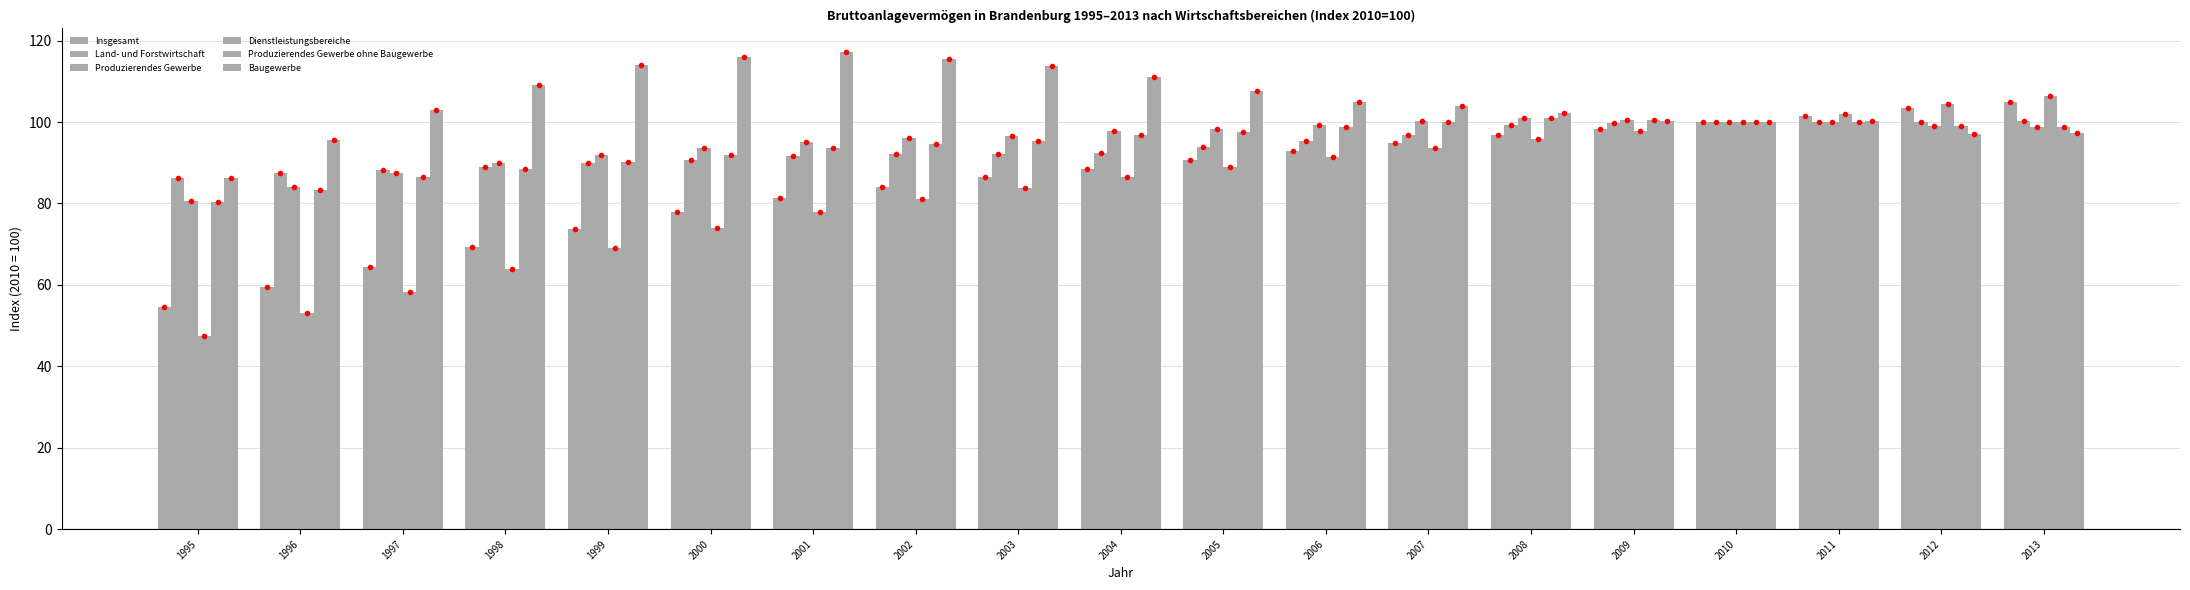

What is the average value of the Produzierendes Gewerbe ohne Baugewerbe series?

94.6